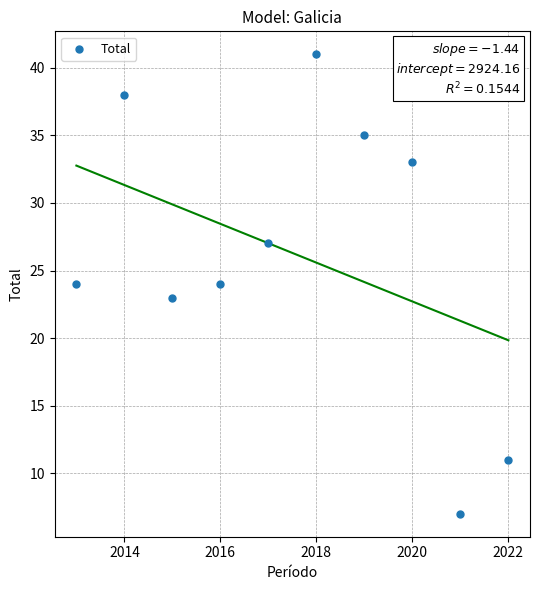

What is the range of X values (max minus min)?

9